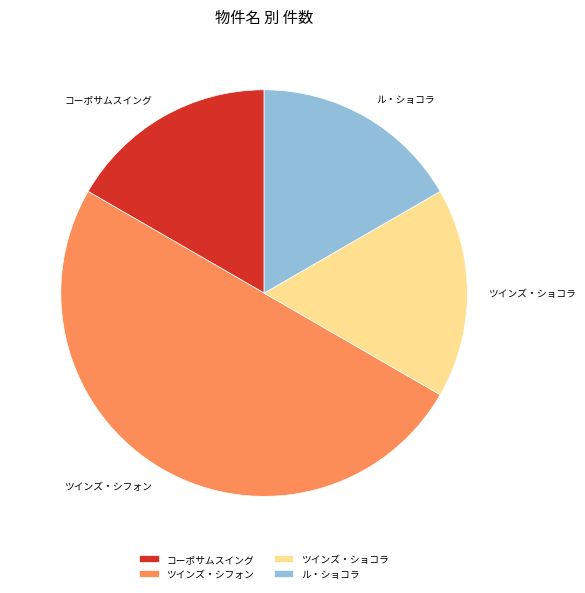

How many slices are in this pie chart?

4